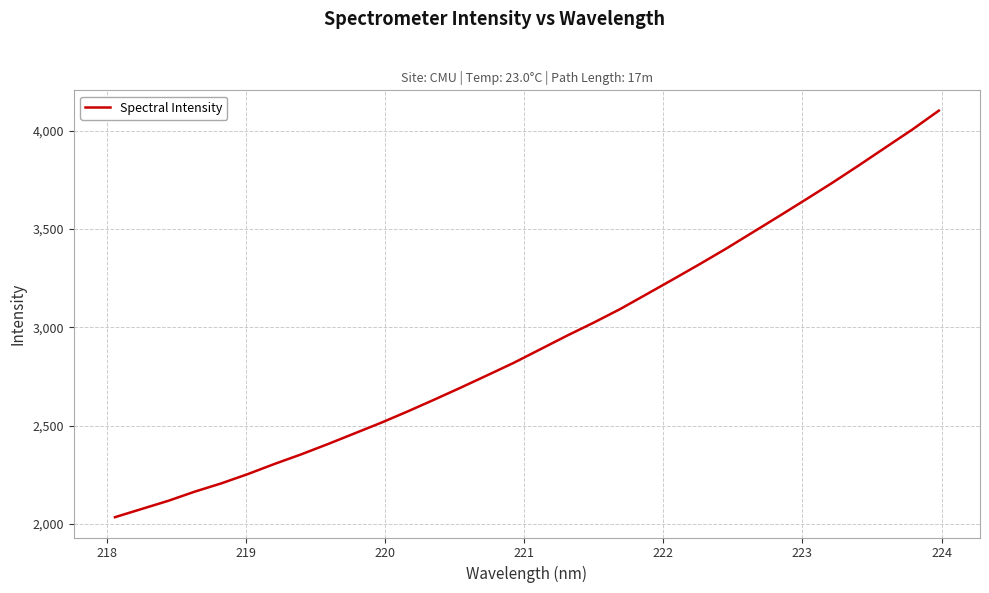

Reading left to right, extract all data points from this chart.

2034.7	2076.2	2117.7	2164.5	2206.7	2254.1	2305.5	2354.0	2406.1	2460.2	2514.4	2572.0	2631.9	2693.3	2756.2	2819.7	2888.6	2957.5	3023.5	3092.7	3168.5	3244.5	3321.7	3400.8	3483.6	3566.5	3650.6	3735.7	3824.4	3915.0	4005.3	4101.5